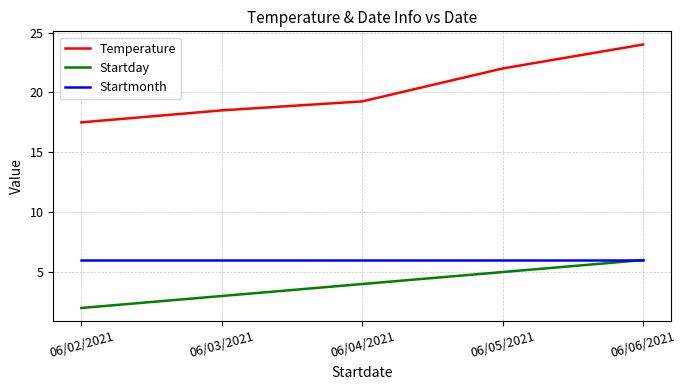

The Startmonth series shows 6.0 at 06/03/2021. True or false?

True